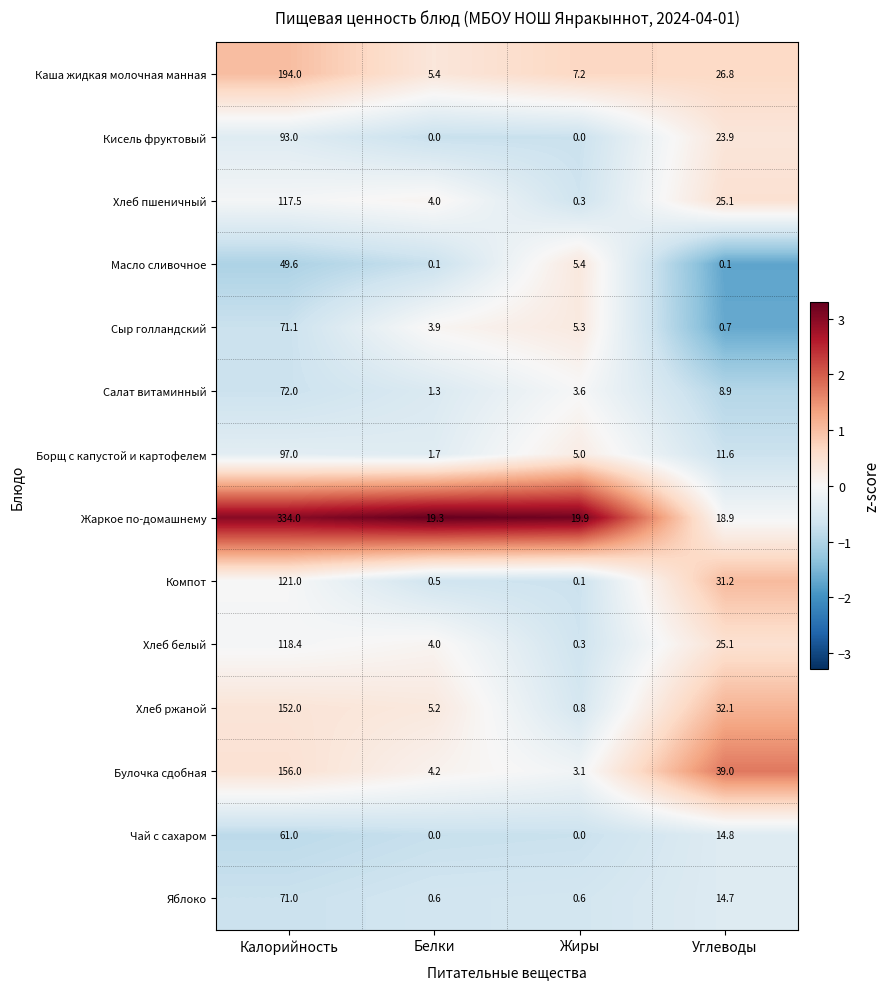

At which category is the sum across all series the highest?

Калорийность